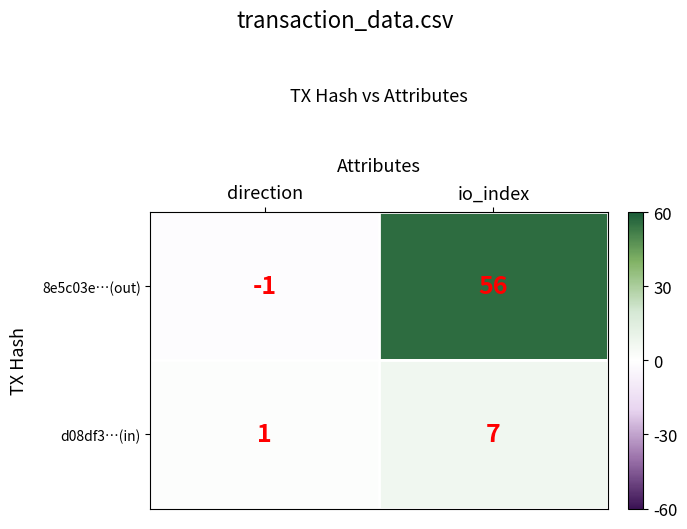

Where is 8e5c03e…(out) nearest to the value 27?

direction